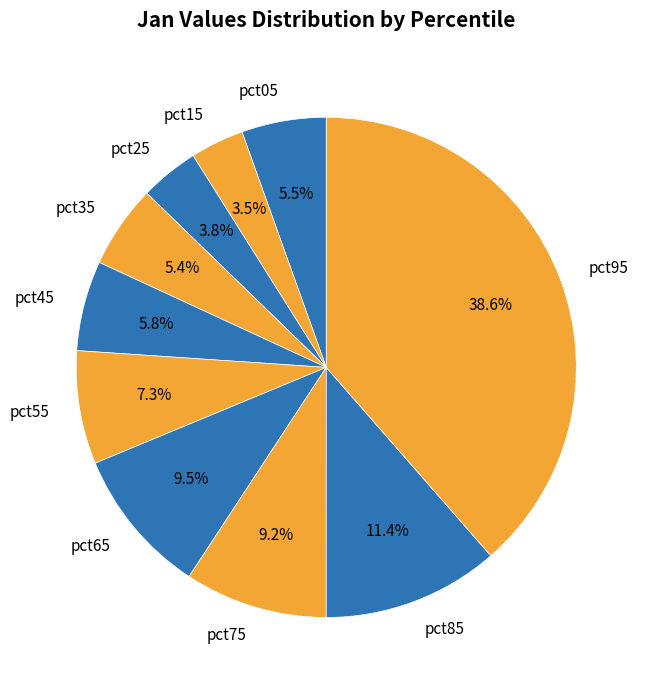

Is there a majority slice in this chart?

No